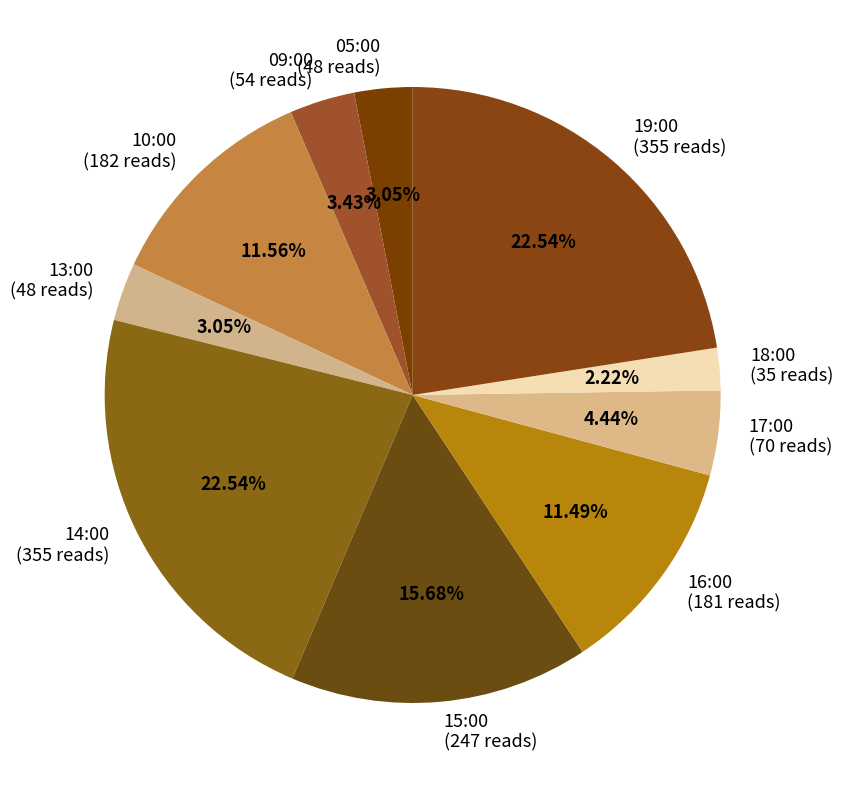

Which category has the smallest portion of the pie?

18:00